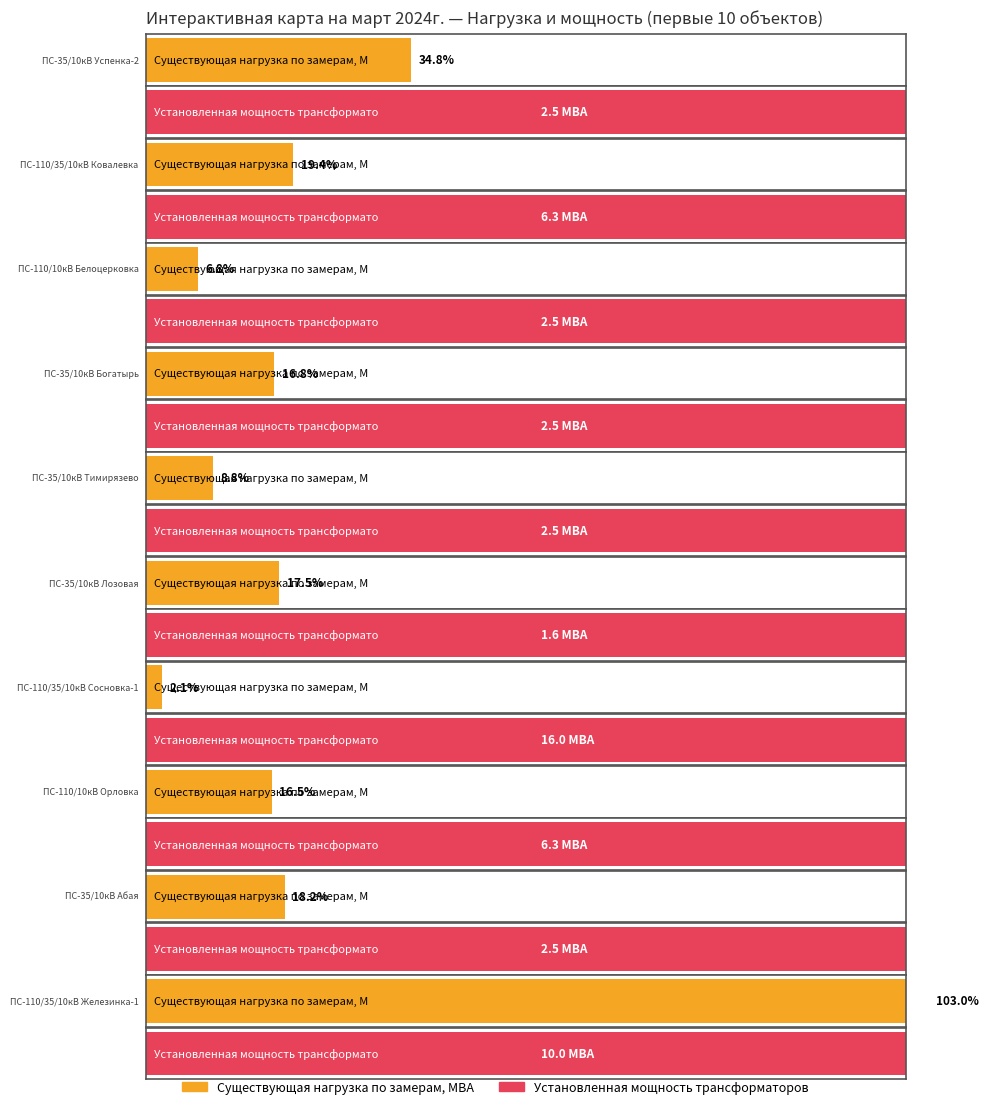

What is the sum of the Существующая нагрузка по замерам, МВА values at ПС-110/35/10кВ Железинка-1 and ПС-110/10кВ Орловка?

11.3